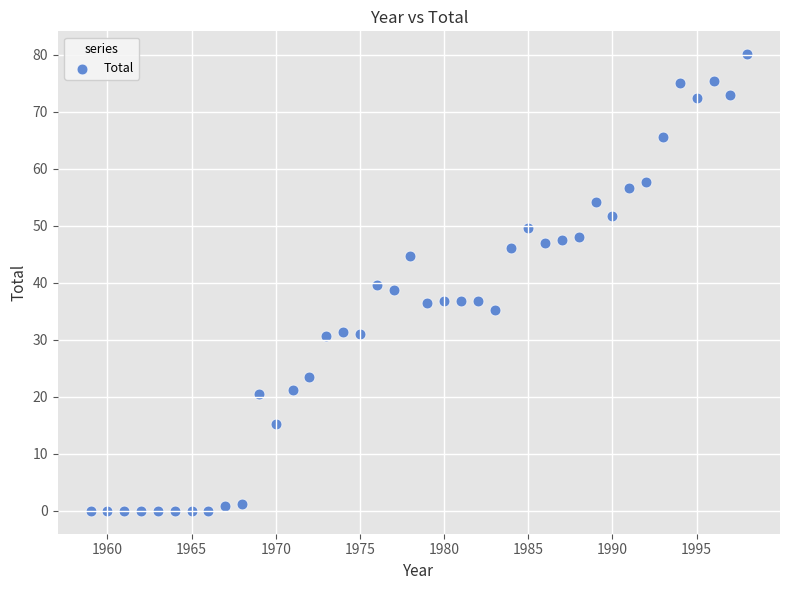

What is the range of X values (max minus min)?

39.0